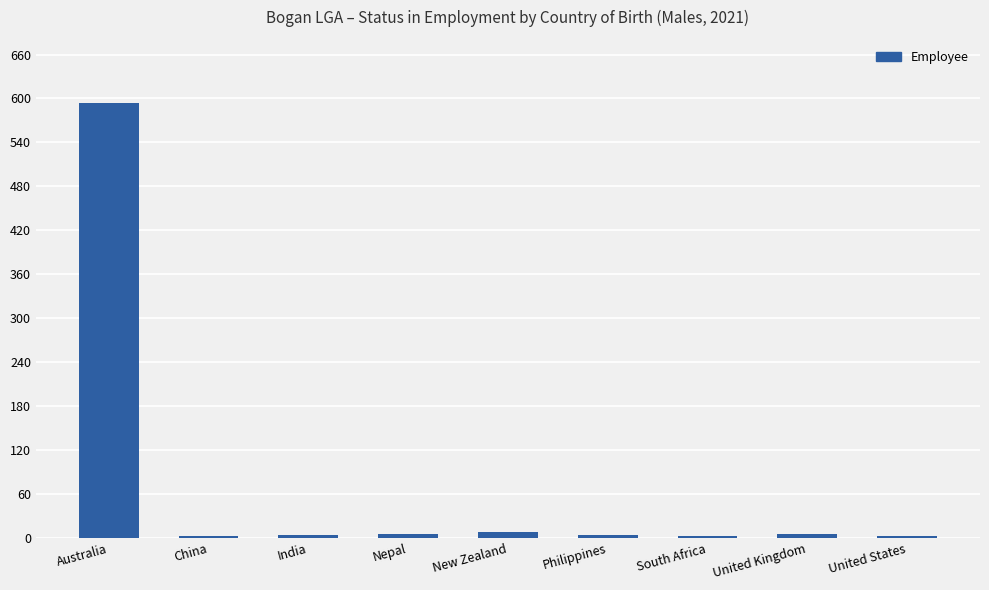

True or false: the data shows 3 at China.

True